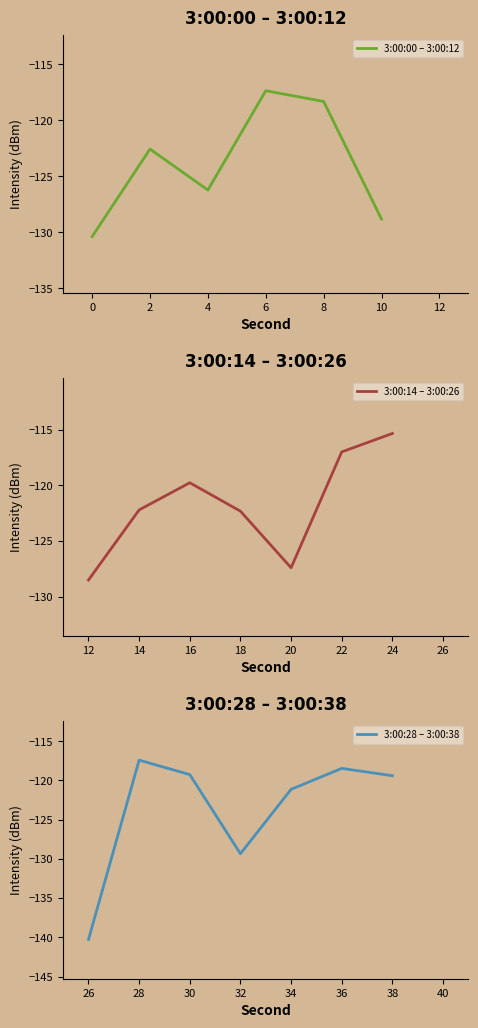

Reading left to right, what are all the values shown in this chart?

-130.4	-122.6	-126.2	-117.3	-118.3	-128.8	-128.5	-122.2	-119.8	-122.3	-127.4	-117.0	-115.3	-140.3	-117.4	-119.3	-129.3	-121.1	-118.5	-119.4